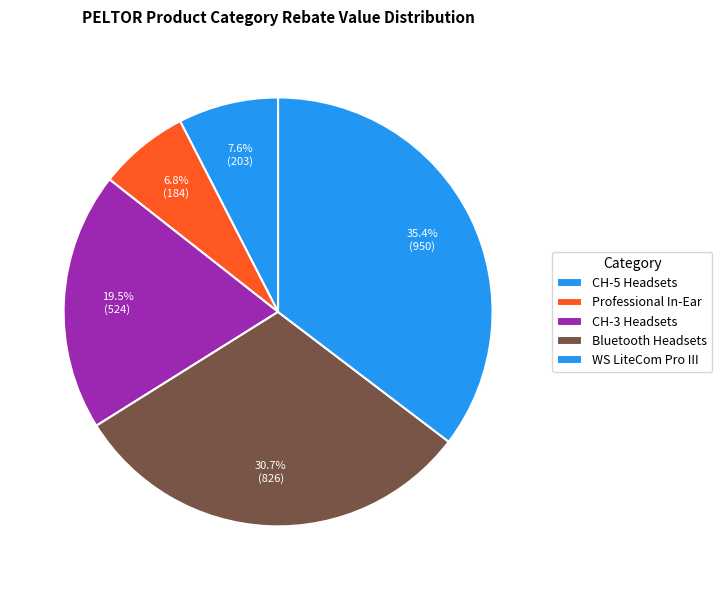

Which category has the smallest portion of the pie?

Professional In-Ear